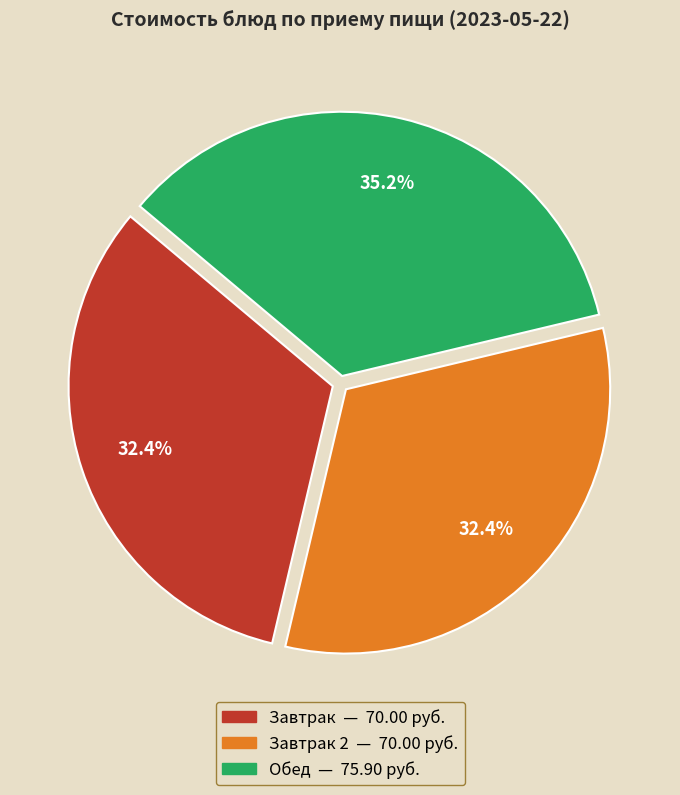

Does any single category account for the majority?

No